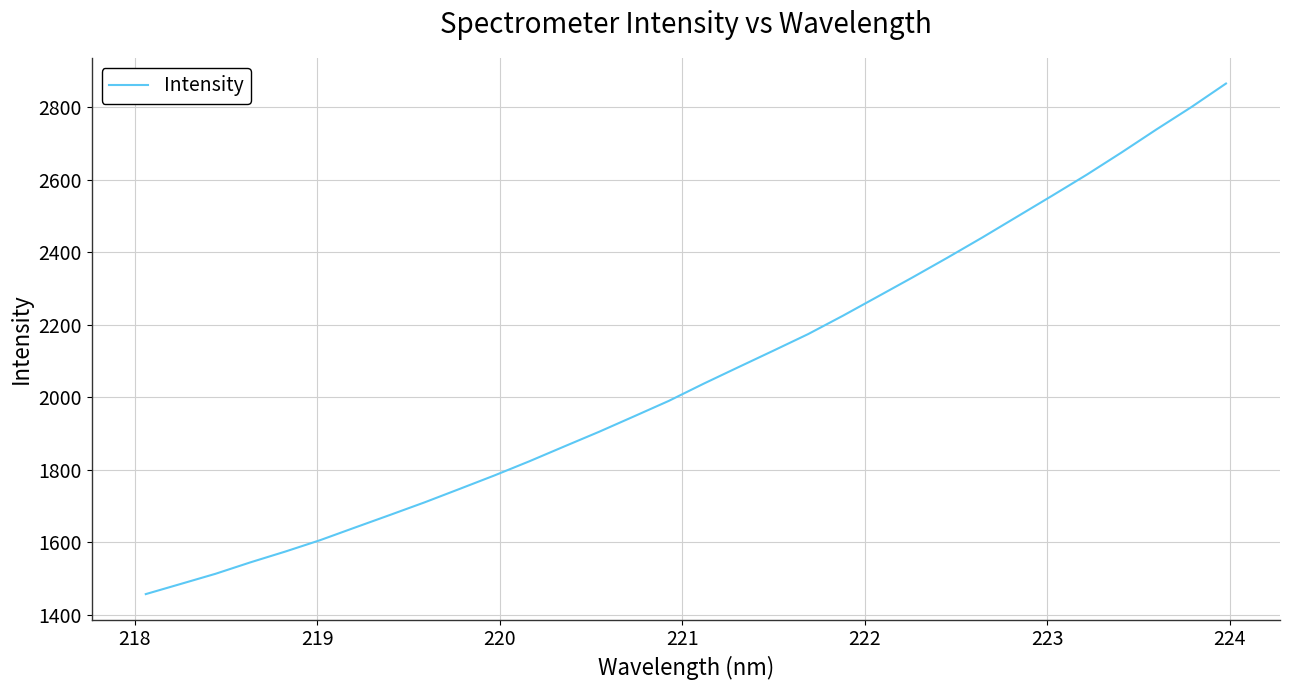

Does the chart have visible grid lines?

Yes